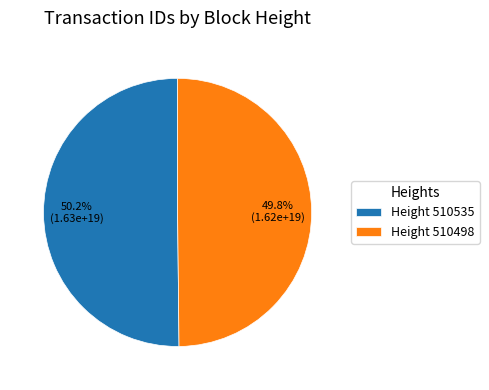

What is the ratio of the value at Height 510535 to the value at Height 510498?

1.0